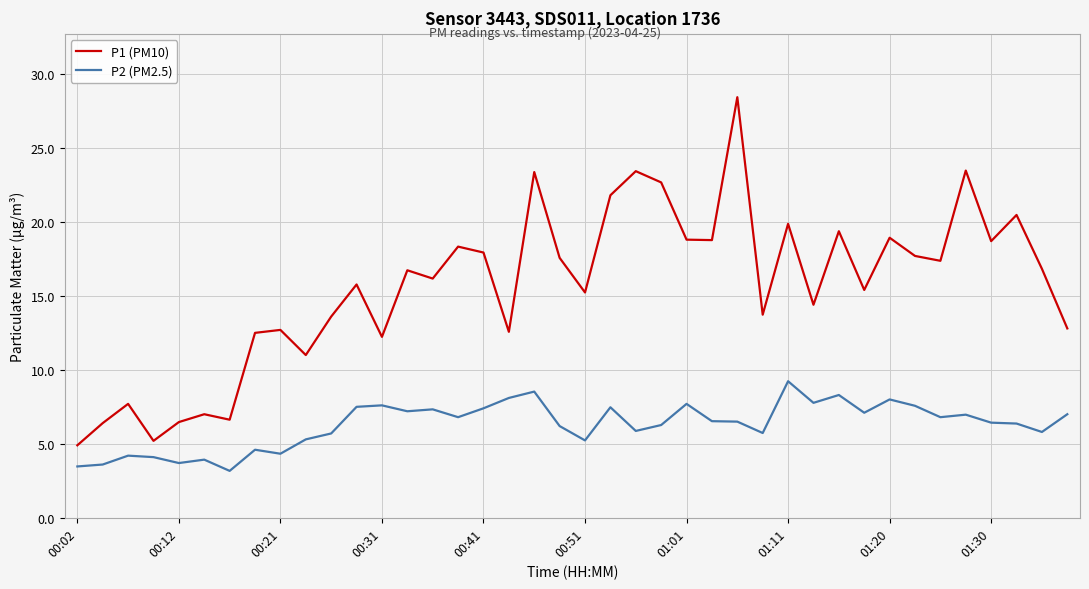

Which series has the widest spread of values?

P1 (PM10)